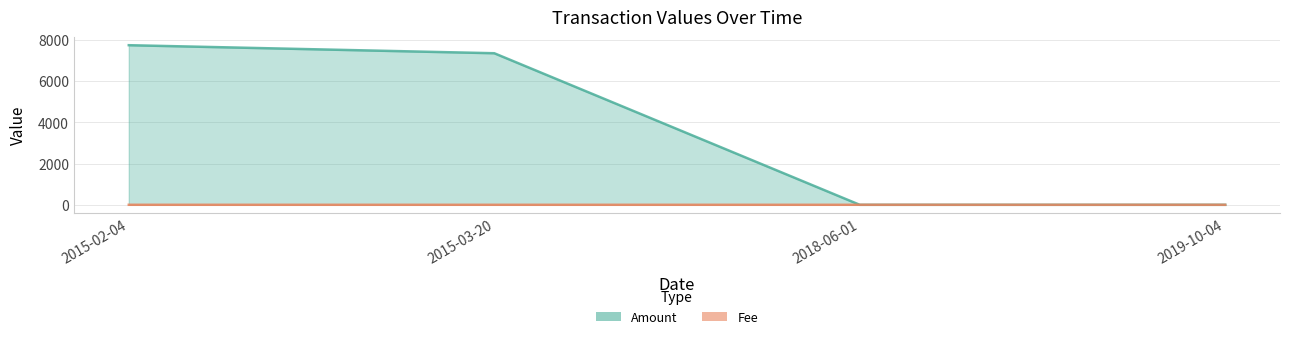

What is the difference between the maximum and minimum values in the Amount series?

7741.0